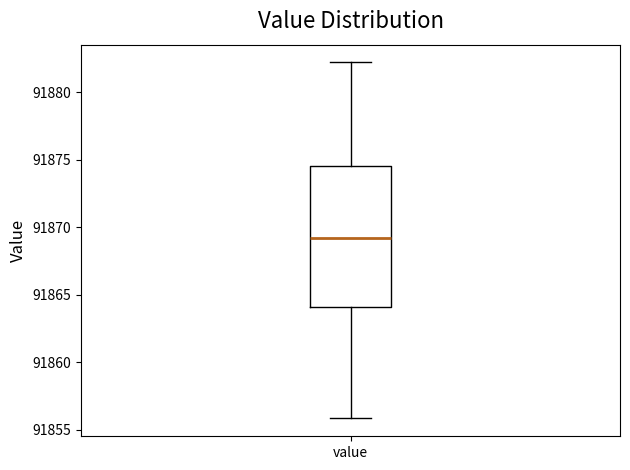

Where does the lower whisker of the box for value end on the y-axis? The values are not printed on the chart, so give them approximately, as read against the axis.

91856.0